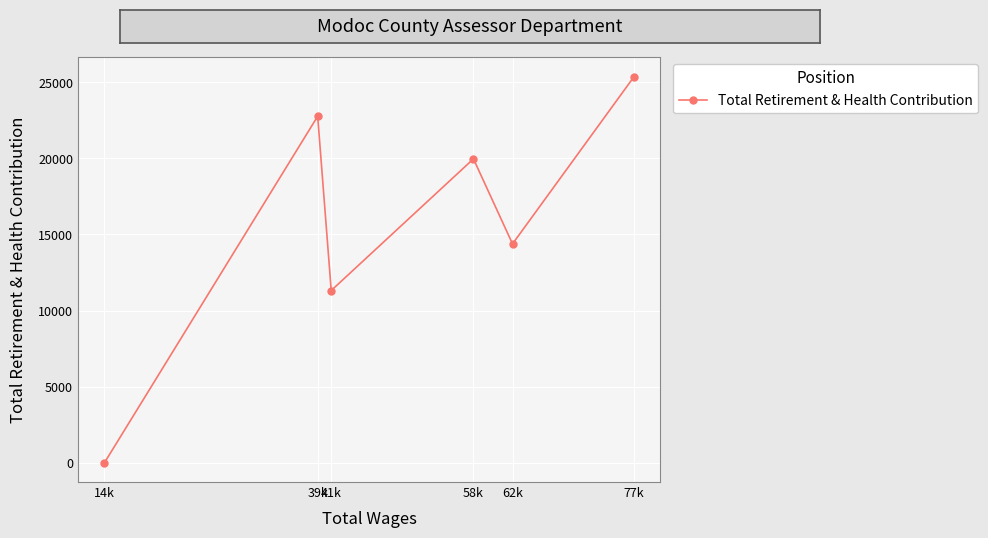

What is the change in value from 77k to 39k?

-2592